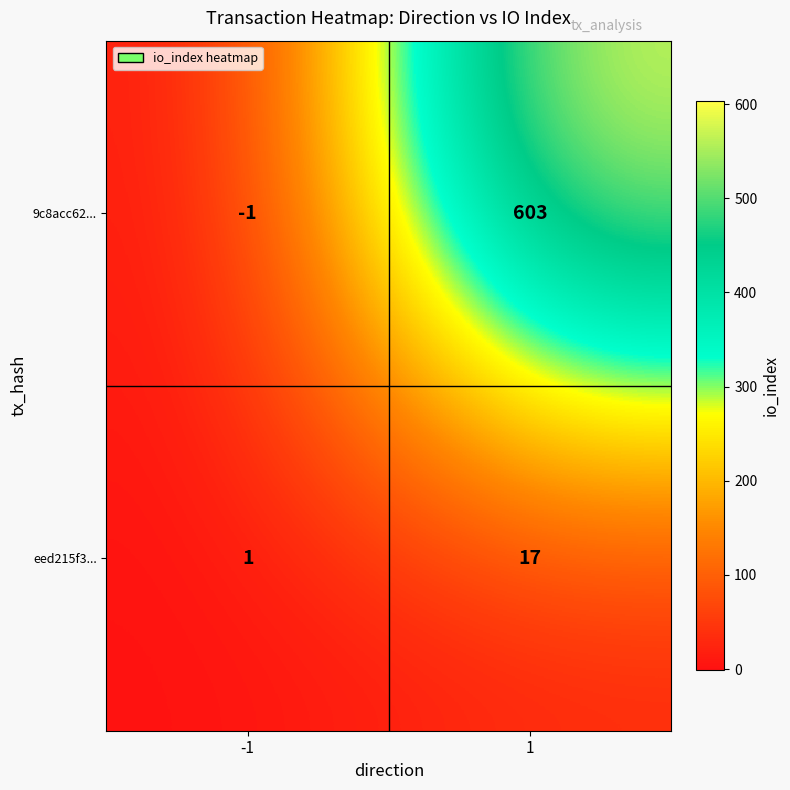

At how many categories does at least one series exceed 113?

1